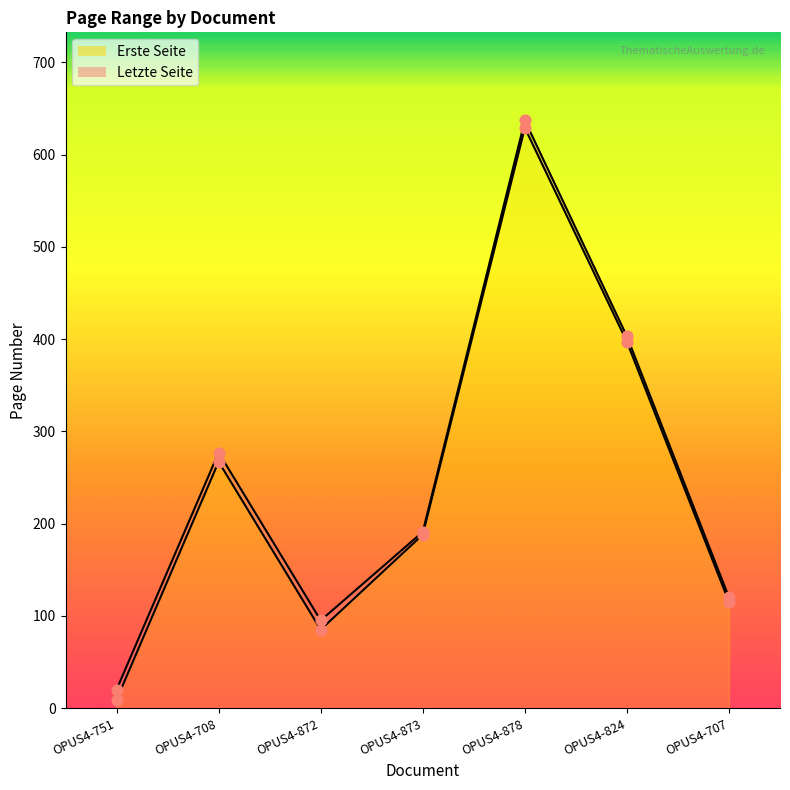

Which series has the widest spread of Y values?

Erste Seite